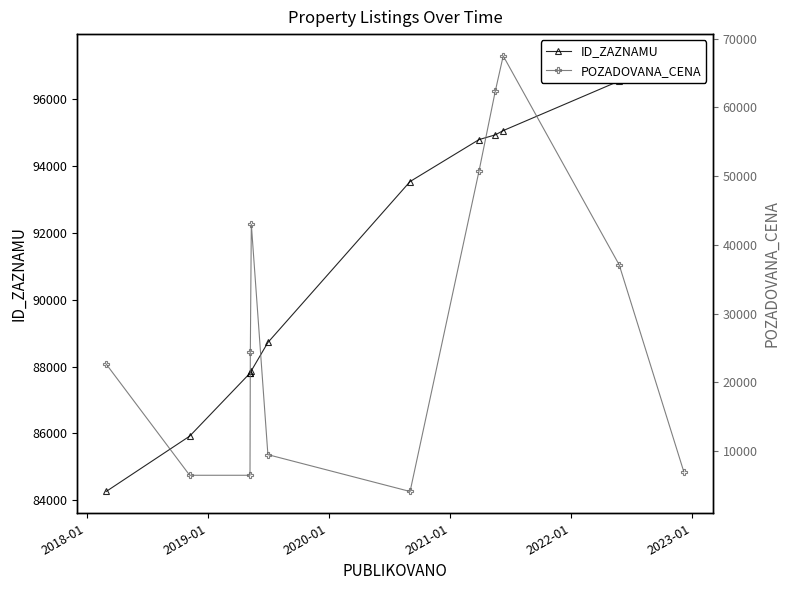

How many lines are shown in the chart?

2